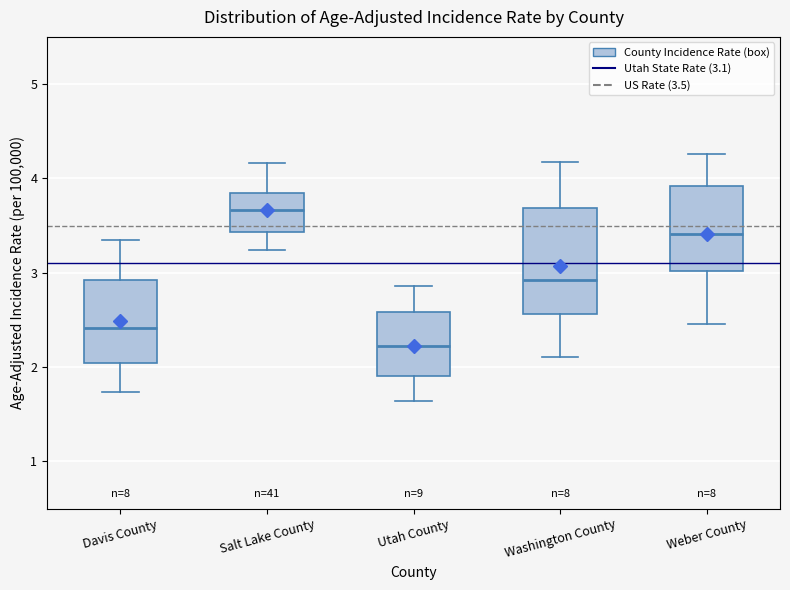

Reading left to right, transcribe this box plot: for each box, give where its median line is, the range the box spans, and where its two whiskers end, as read against the y-axis. The values are not printed on the chart, so give them approximately, as read against the axis.

Davis County: median 2.4, box 2.0 to 2.9, whiskers 1.7 to 3.3
Salt Lake County: median 3.7, box 3.4 to 3.8, whiskers 3.2 to 4.2
Utah County: median 2.2, box 1.9 to 2.6, whiskers 1.6 to 2.9
Washington County: median 2.9, box 2.6 to 3.7, whiskers 2.1 to 4.2
Weber County: median 3.4, box 3.0 to 3.9, whiskers 2.5 to 4.3